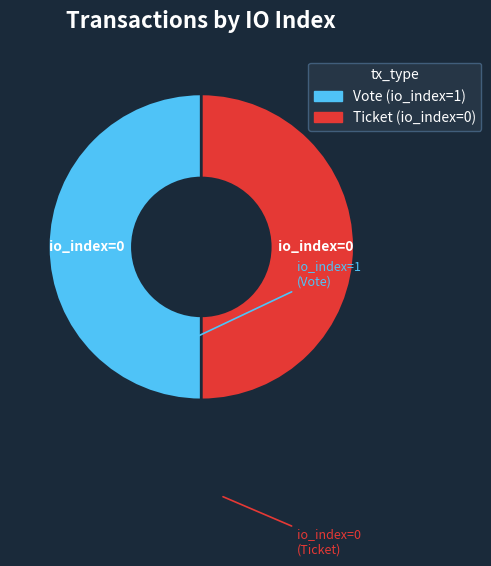

Is it true that Ticket (io_index=0) is 50% of the pie?

True